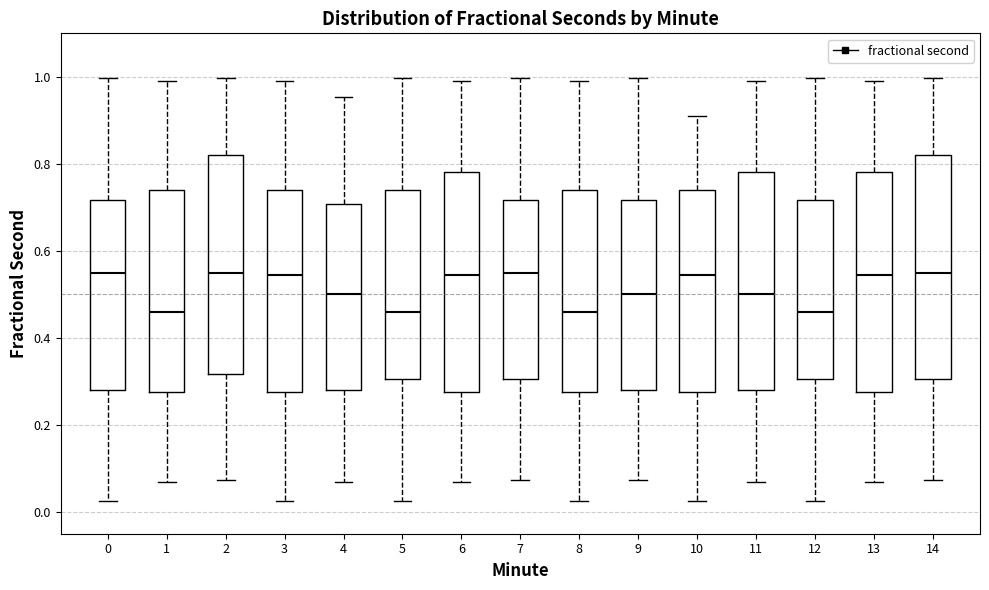

Reading left to right, read every box against the y-axis: the position of its median line, the range the box covers, and the ends of its whiskers. The values are not printed on the chart, so give them approximately, as read against the axis.

0: median 0.54, box 0.28 to 0.72, whiskers 0.02 to 1.00
1: median 0.46, box 0.28 to 0.74, whiskers 0.06 to 1.00
2: median 0.54, box 0.32 to 0.82, whiskers 0.08 to 1.00
3: median 0.54, box 0.28 to 0.74, whiskers 0.02 to 1.00
4: median 0.50, box 0.28 to 0.70, whiskers 0.06 to 0.96
5: median 0.46, box 0.30 to 0.74, whiskers 0.02 to 1.00
6: median 0.54, box 0.28 to 0.78, whiskers 0.06 to 1.00
7: median 0.54, box 0.30 to 0.72, whiskers 0.08 to 1.00
8: median 0.46, box 0.28 to 0.74, whiskers 0.02 to 1.00
9: median 0.50, box 0.28 to 0.72, whiskers 0.08 to 1.00
10: median 0.54, box 0.28 to 0.74, whiskers 0.02 to 0.90
11: median 0.50, box 0.28 to 0.78, whiskers 0.06 to 1.00
12: median 0.46, box 0.30 to 0.72, whiskers 0.02 to 1.00
13: median 0.54, box 0.28 to 0.78, whiskers 0.06 to 1.00
14: median 0.54, box 0.30 to 0.82, whiskers 0.08 to 1.00